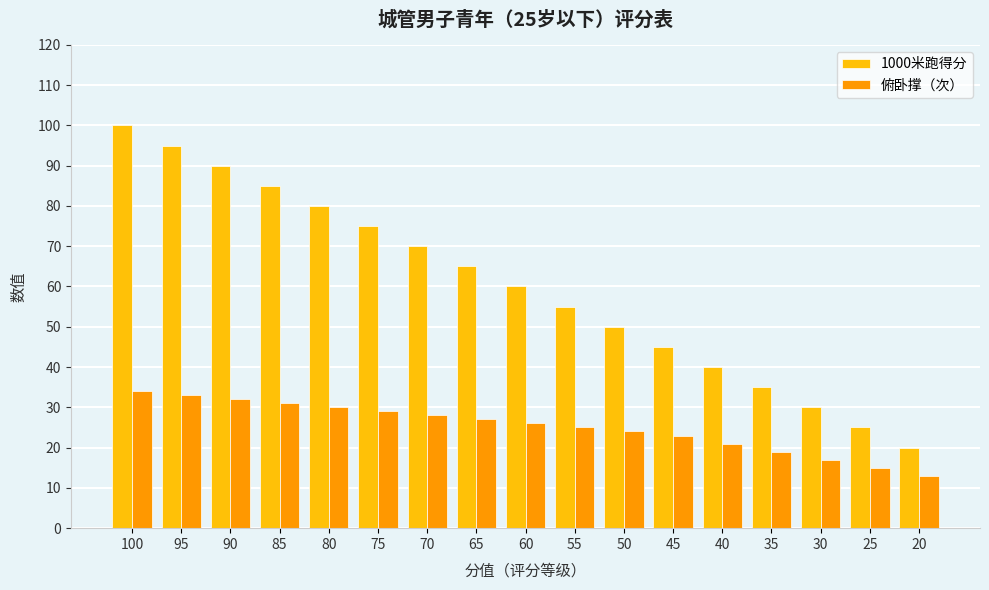

At how many categories does at least one series exceed 89?

3